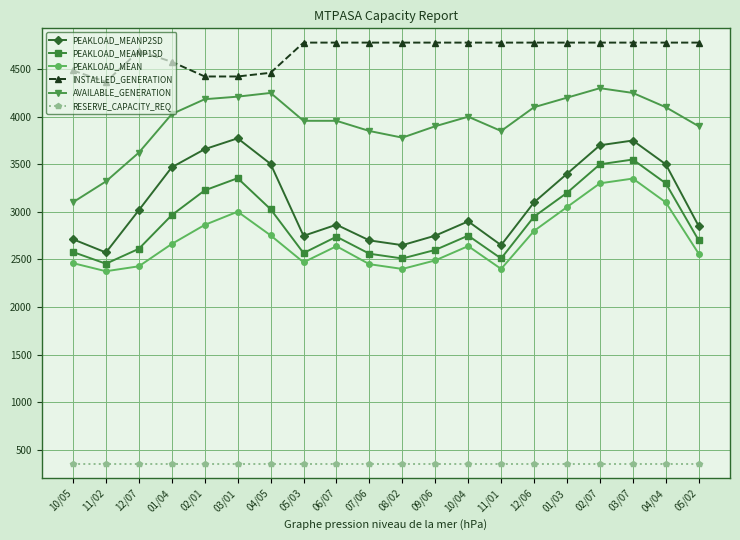

True or false: PEAKLOAD_MEANP1SD and PEAKLOAD_MEANP2SD intersect in this chart.

False